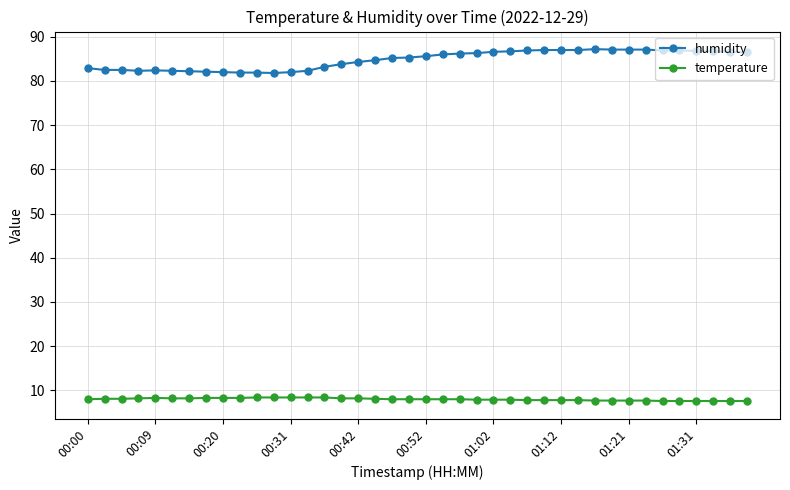

Which series has the widest spread of values?

humidity